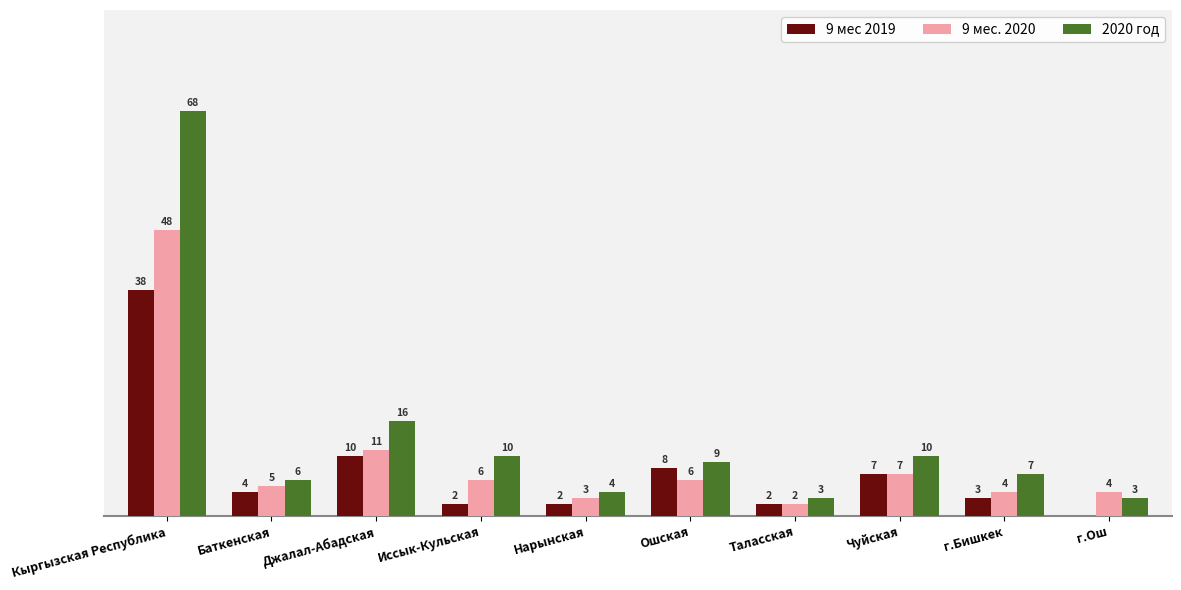

At which category is the sum across all series the highest?

Кыргызская Республика